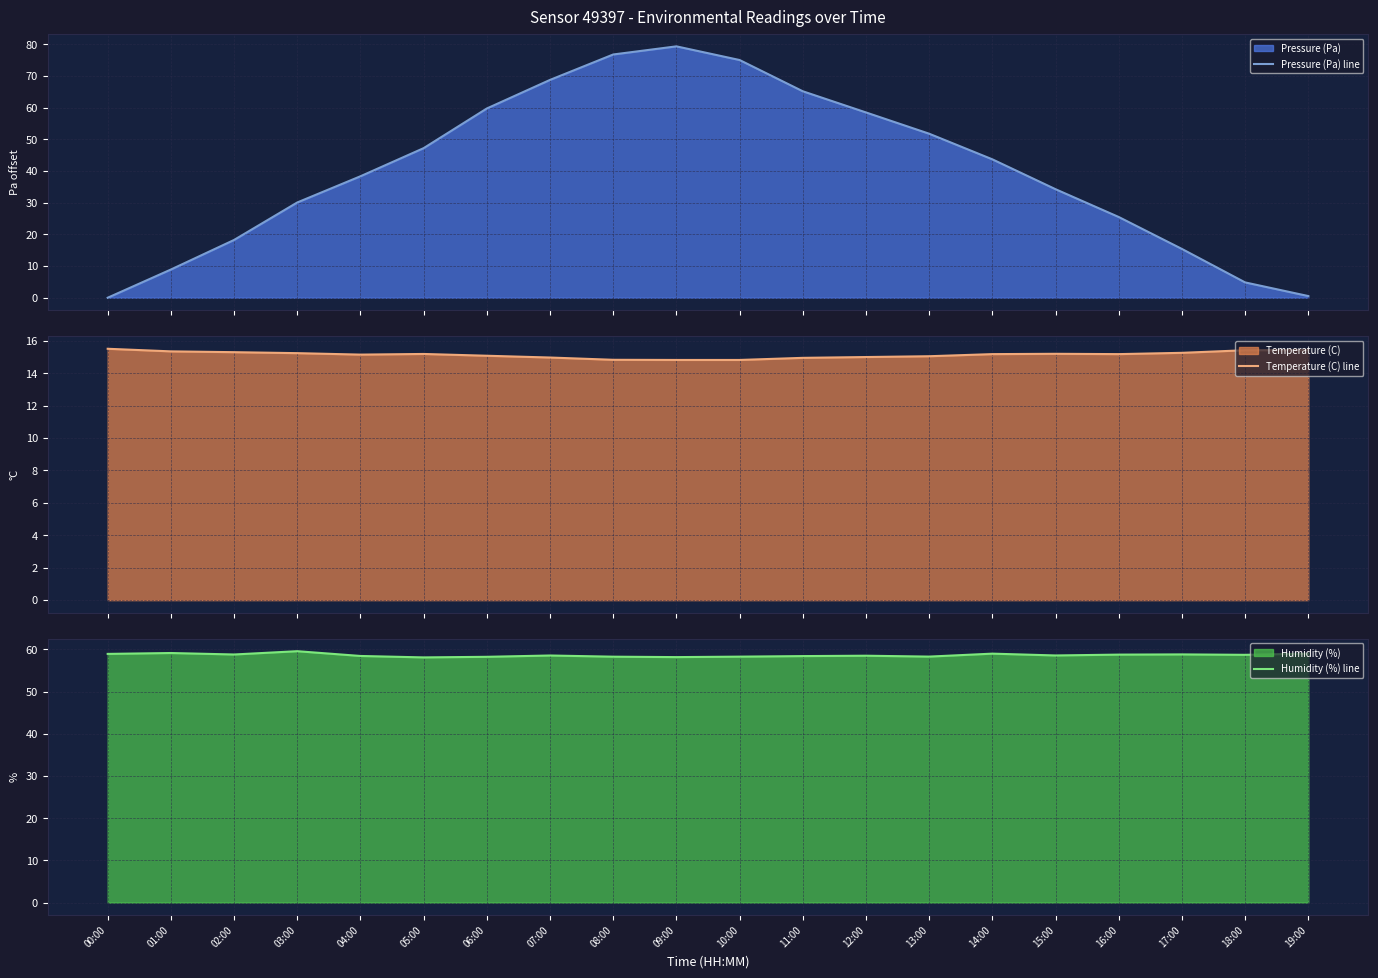

Reading left to right, list all the values displayed in this chart.

Pressure (Pa) line: 0.0	8.9	18.2	30.1	38.4	47.2	59.8	68.8	76.8	79.4	75.1	65.2	58.5	51.8	43.7	34.3	25.5	15.4	4.8	0.5
Temperature (C) line: 15.5	15.3	15.3	15.2	15.2	15.2	15.1	15.0	14.8	14.8	14.8	14.9	15.0	15.1	15.2	15.2	15.2	15.3	15.4	15.4
Humidity (%) line: 58.9	59.1	58.8	59.6	58.5	58.1	58.2	58.6	58.3	58.2	58.3	58.4	58.5	58.3	59.0	58.6	58.8	58.8	58.7	59.0